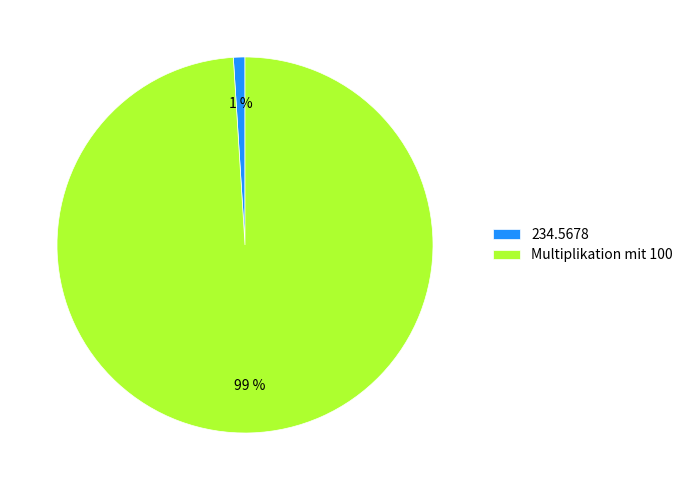

How many slices are in this pie chart?

2